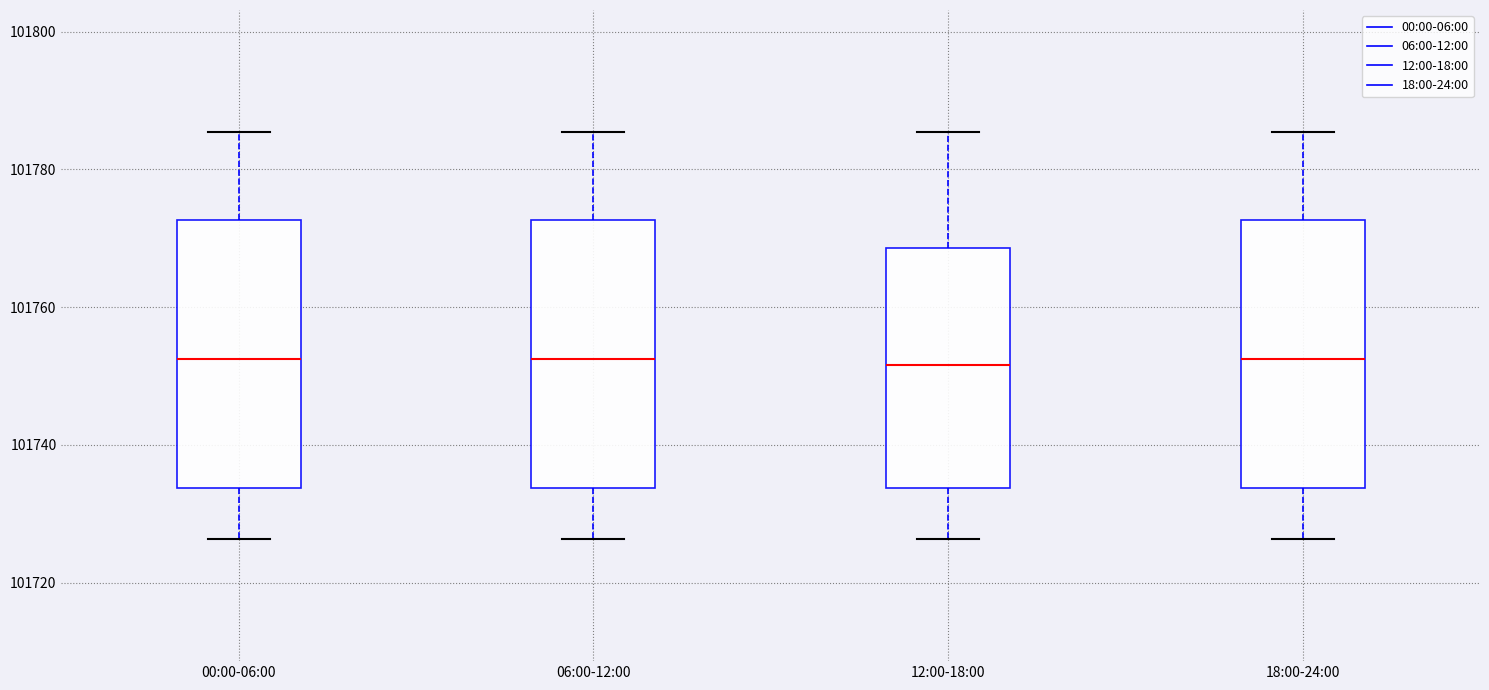

Where does the upper whisker of the box for 18:00-24:00 end on the y-axis? The values are not printed on the chart, so give them approximately, as read against the axis.

101786